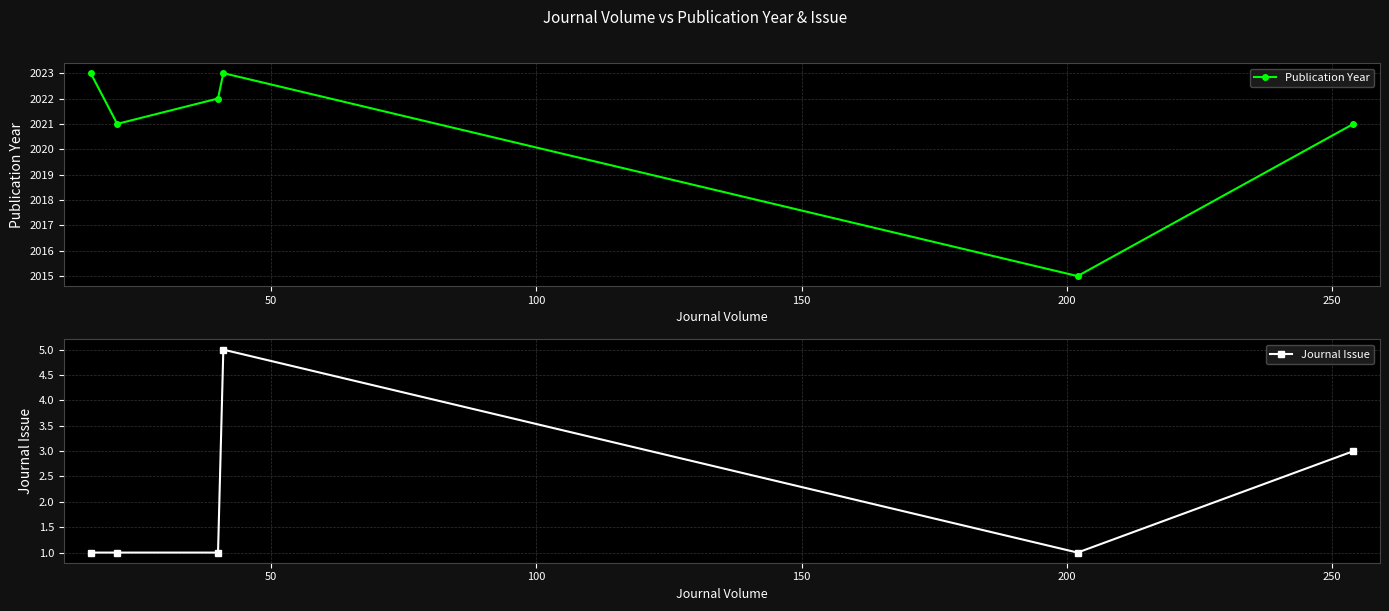

How many interior local peaks does the Publication Year series have?

1